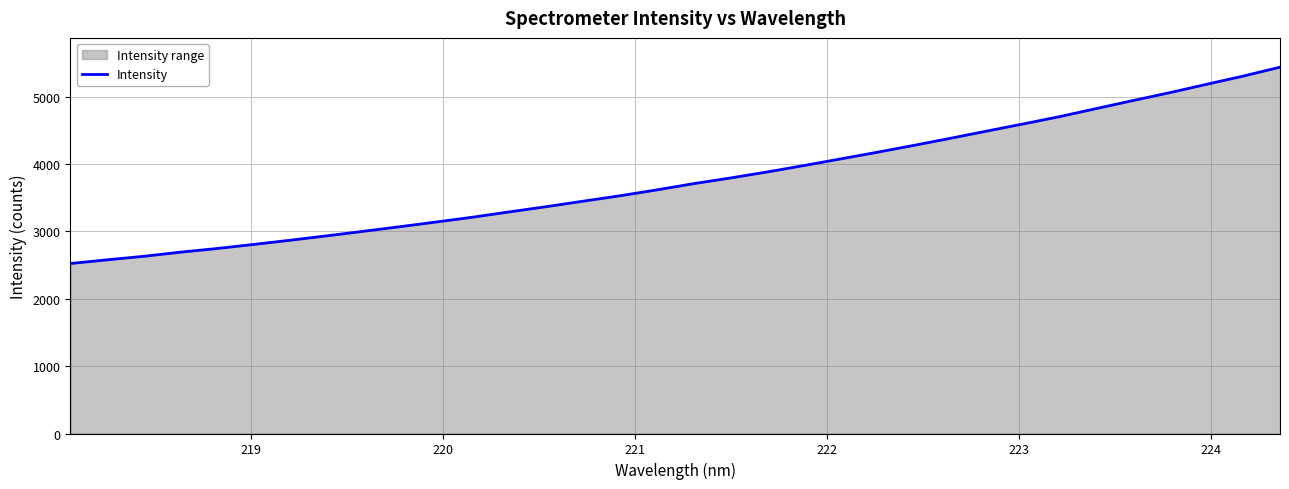

What is the maximum value shown in the chart?

5436.8